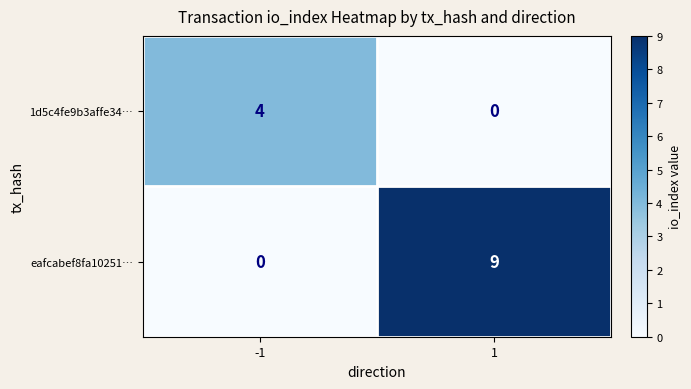

How many categories are shown in the chart?

2